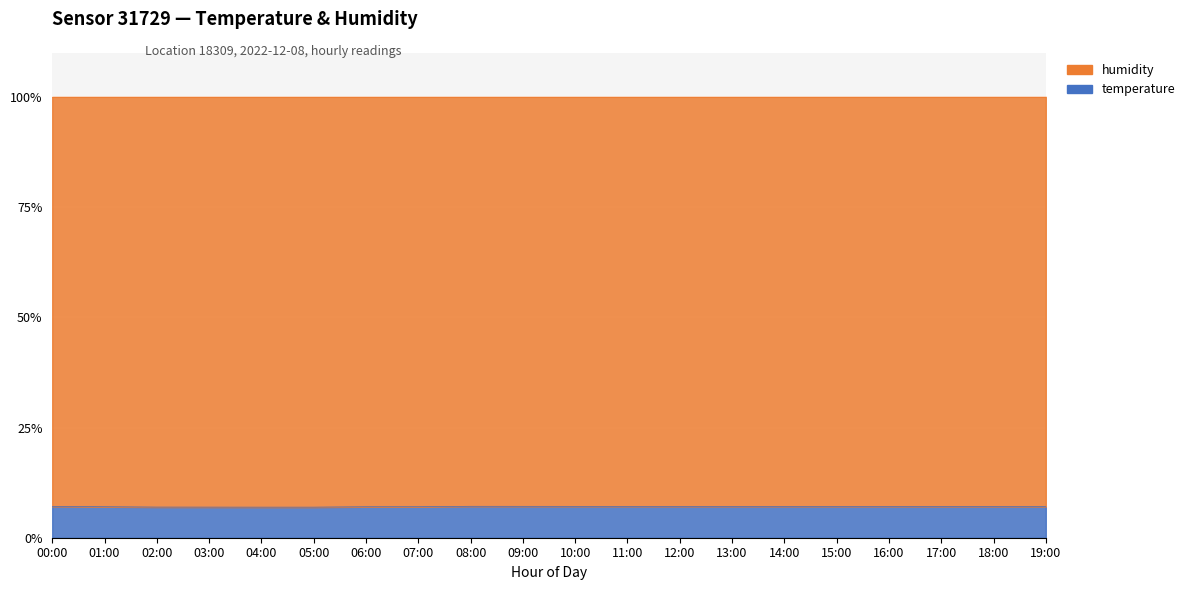

Count the number of categories in the chart.

20